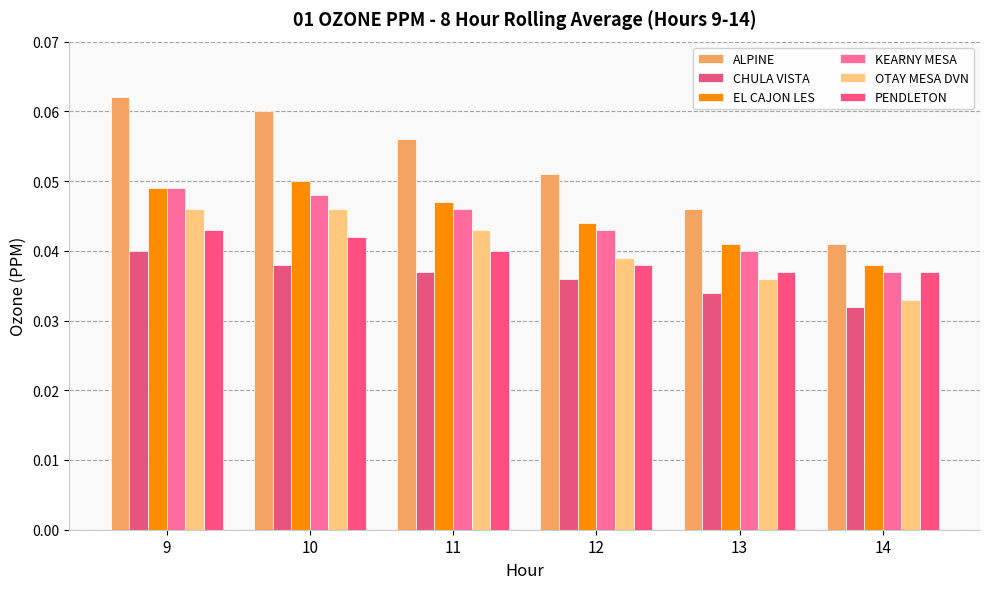

Are the bars grouped side by side (vs. stacked)?

Yes